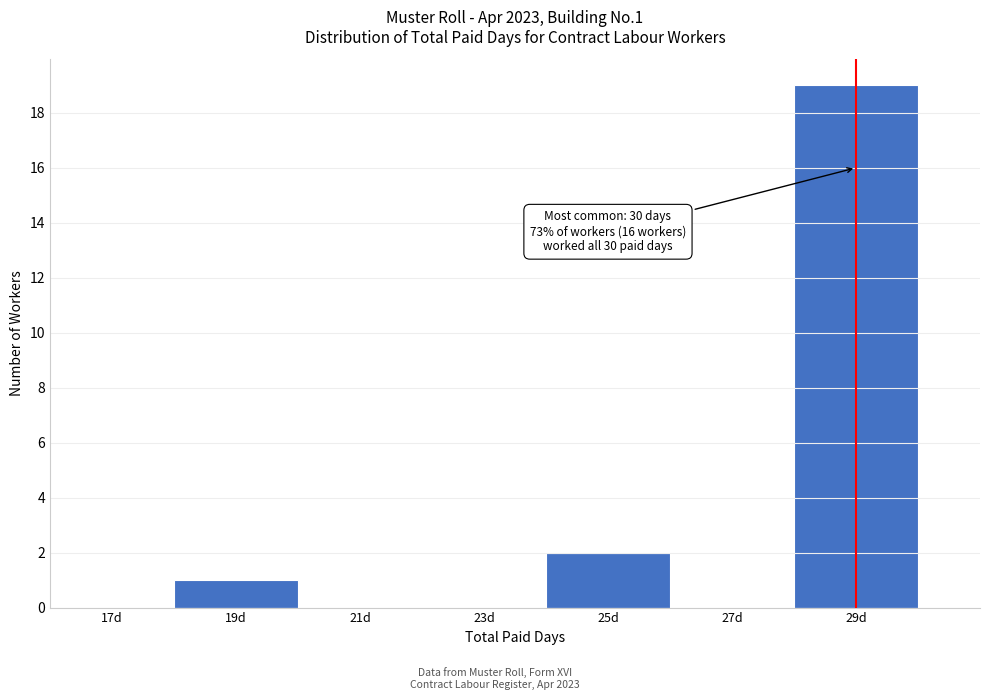

Reading right to left, what are all the values shown in this chart?

29d=19	27d=0	25d=2	23d=0	21d=0	19d=1	17d=0